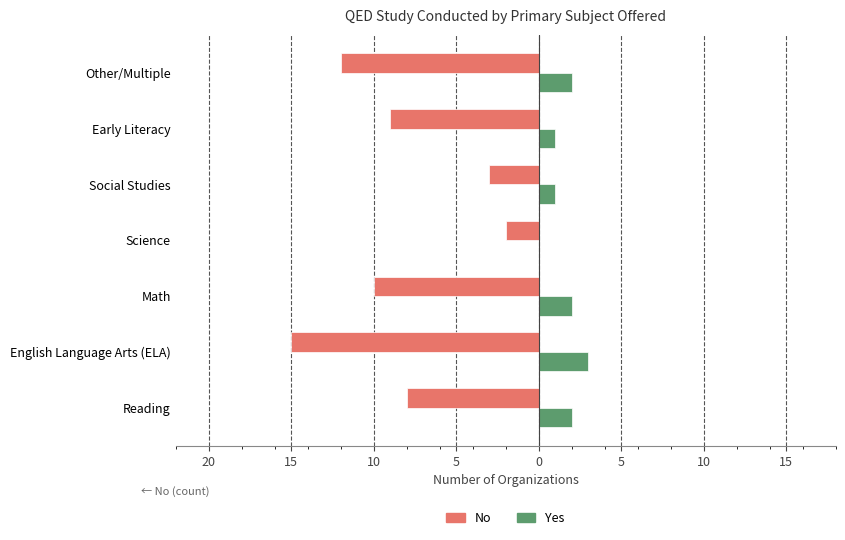

What are all the series names shown in the legend?

No, Yes